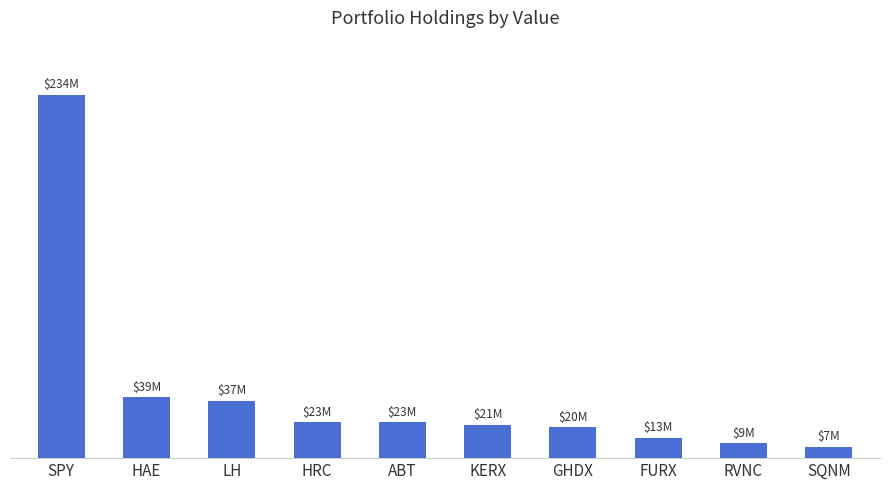

Rank the categories by value from highest to lowest.

SPY, HAE, LH, HRC, ABT, KERX, GHDX, FURX, RVNC, SQNM